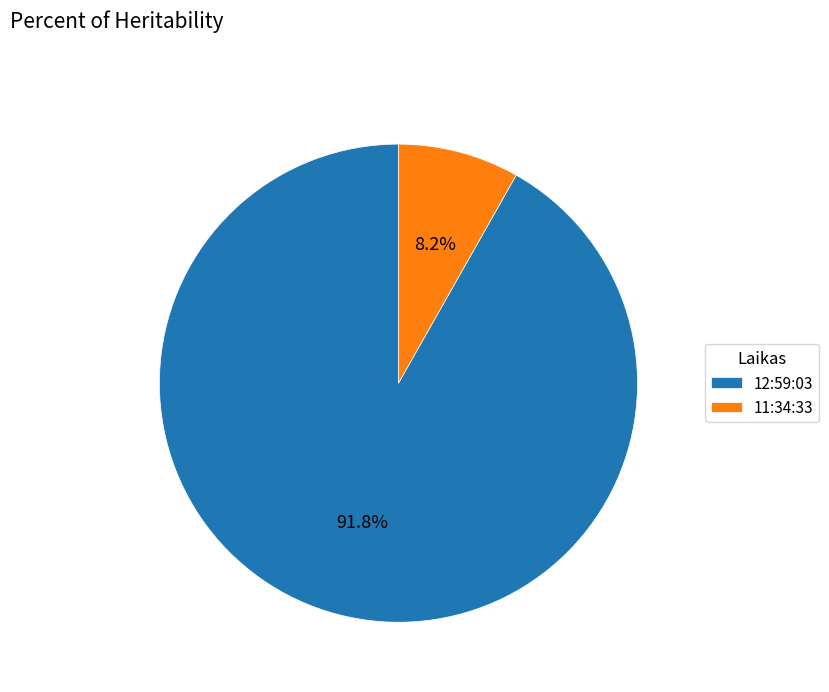

What percentage is the 12:59:03 slice, to the nearest percent?

92%